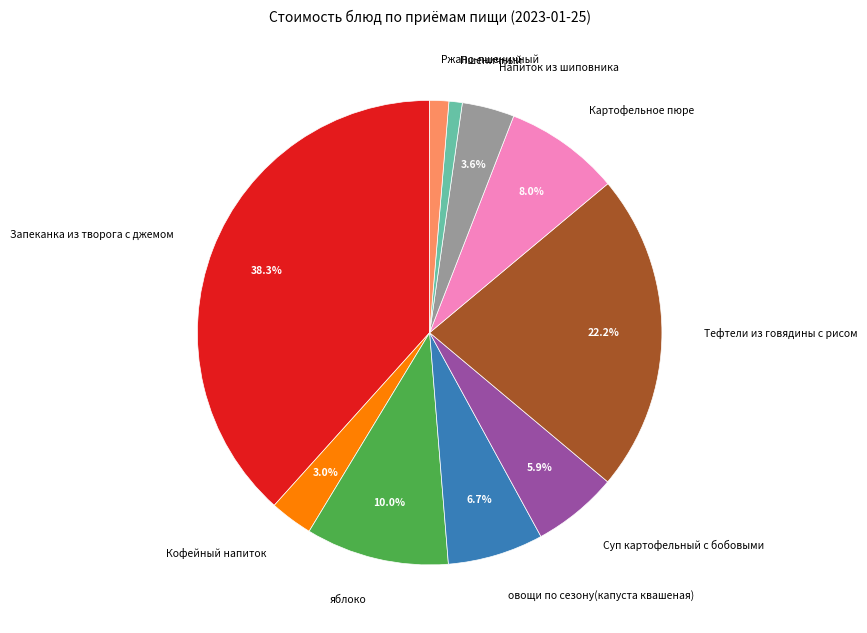

Between Запеканка из творога с джемом and Суп картофельный с бобовыми, which is larger?

Запеканка из творога с джемом